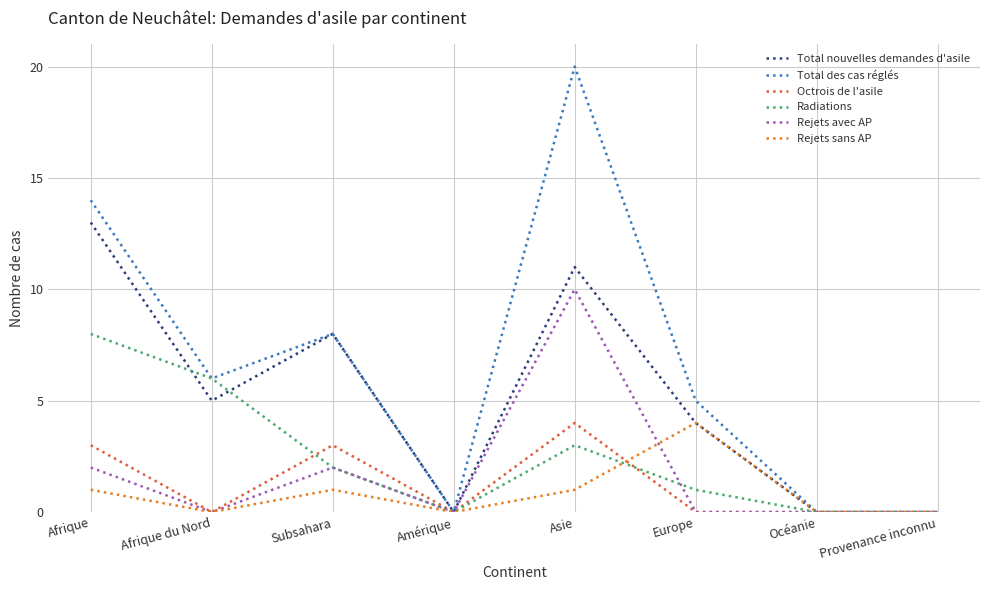

Count the Rejets avec AP values in the range 0 to 2.

7